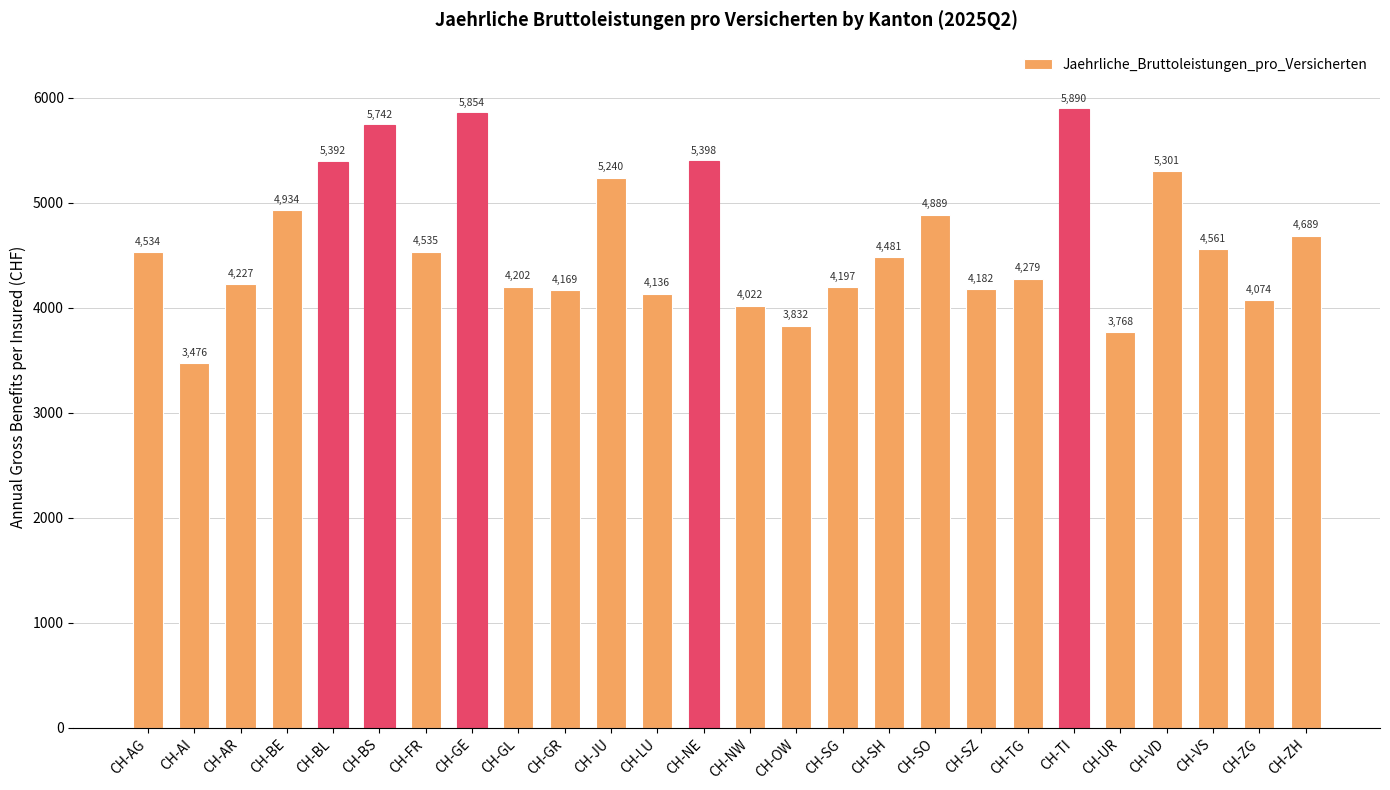

Count the number of categories in the chart.

26